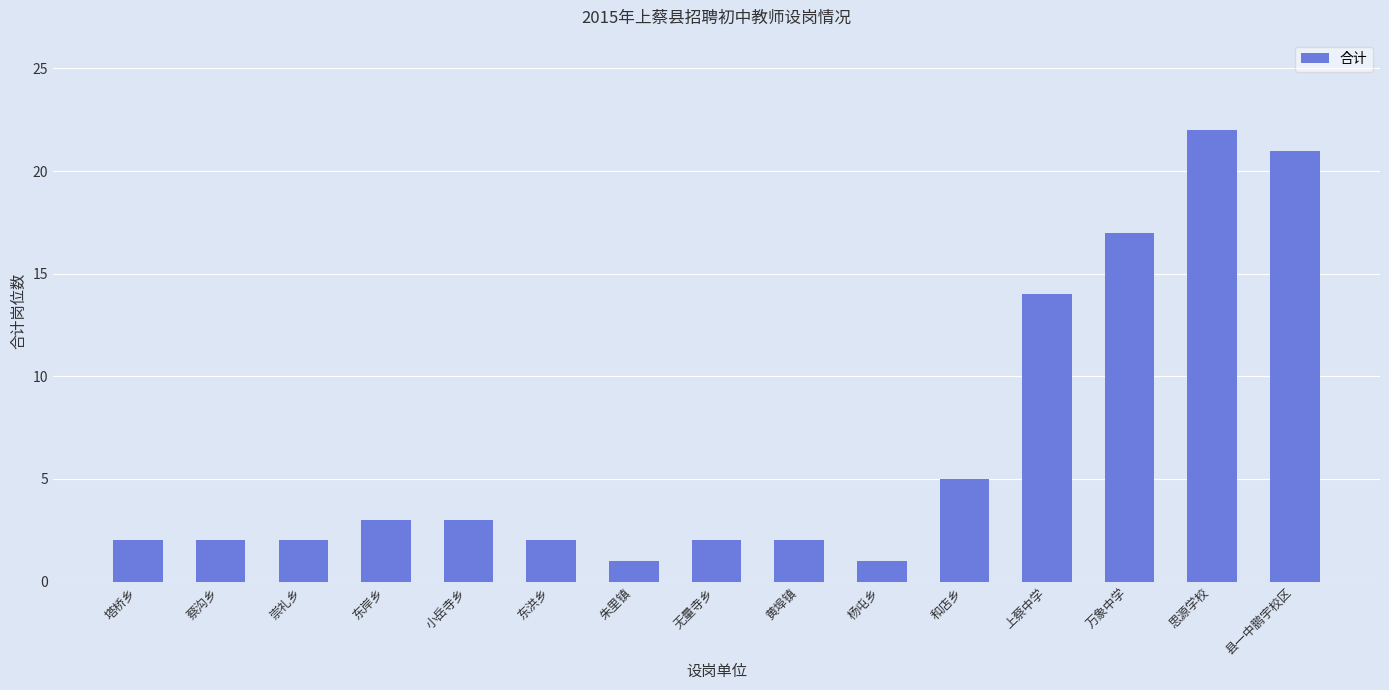

What is the smallest value displayed?

1